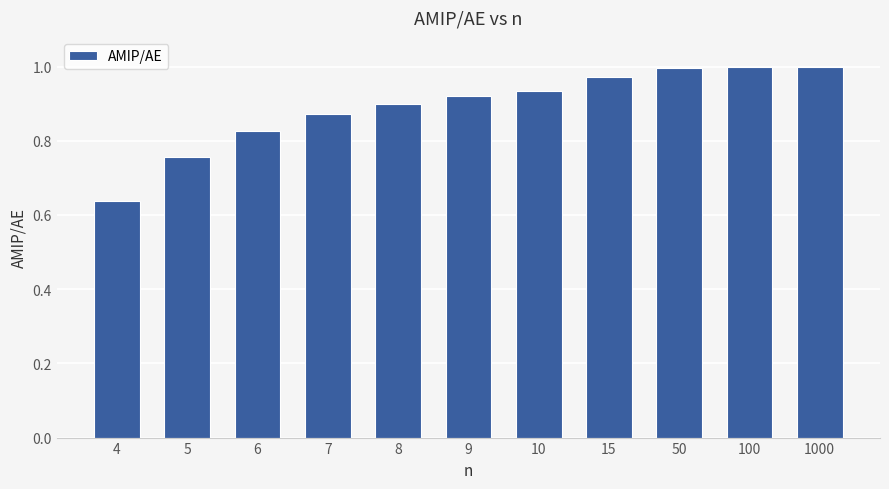

At which label is the value closest to 0?

4